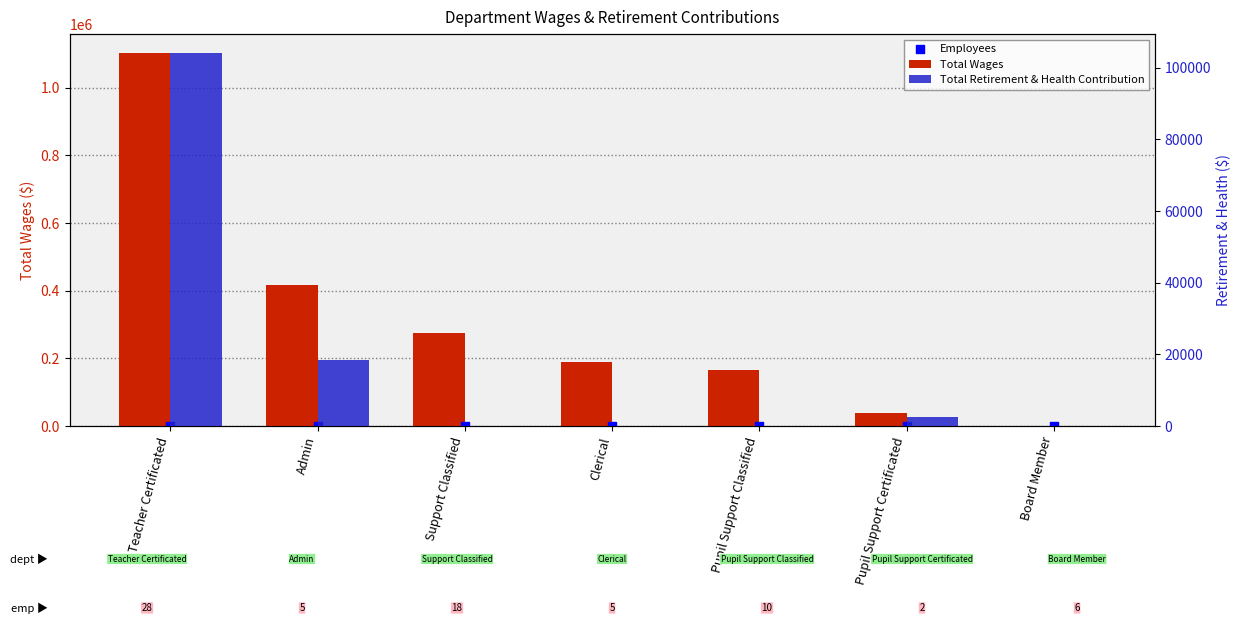

At how many categories does at least one series exceed 288867?

2